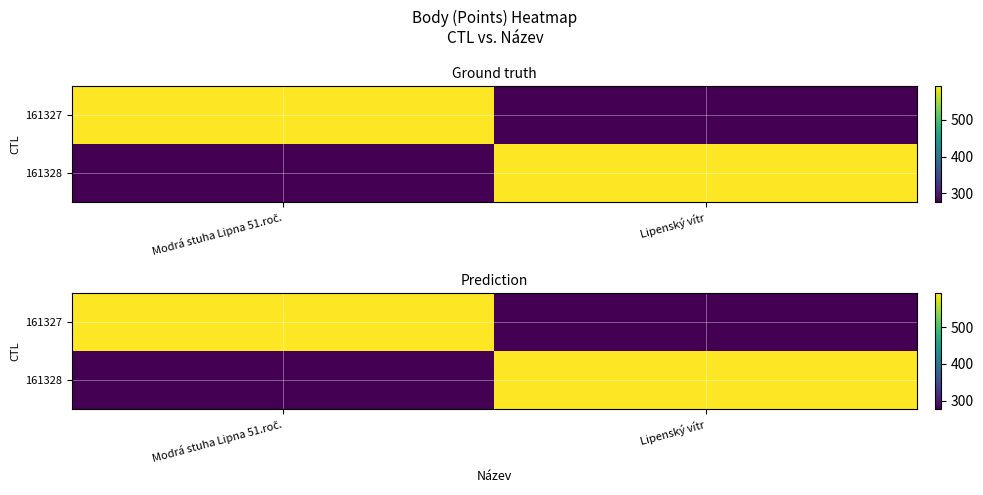

What is the greatest value displayed?

592